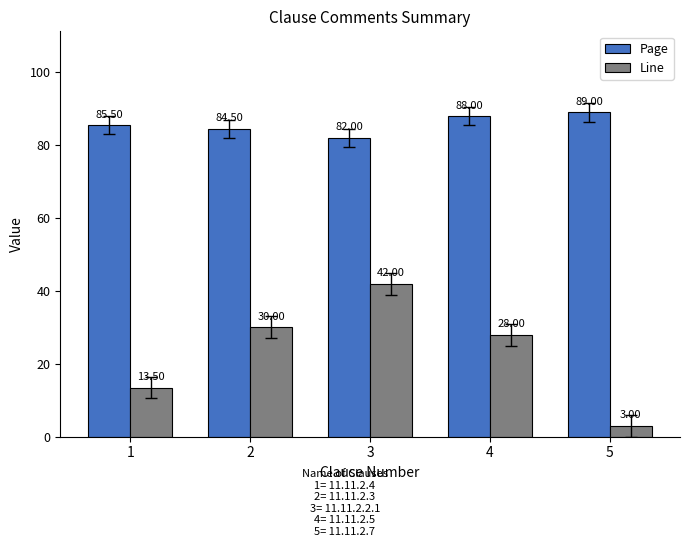

The value of Page at 4 is 42.8. True or false?

False